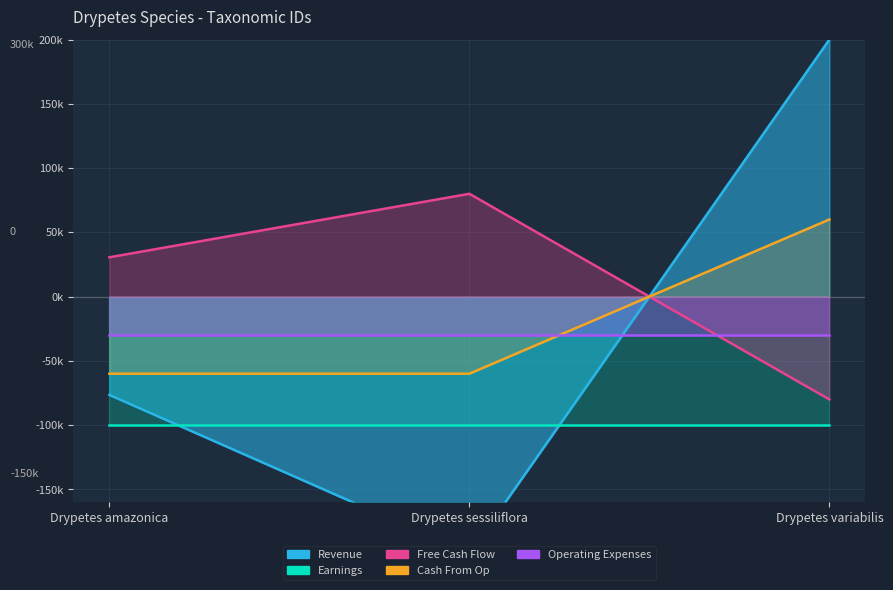

What is the average value of the Revenue series?

-25493.3